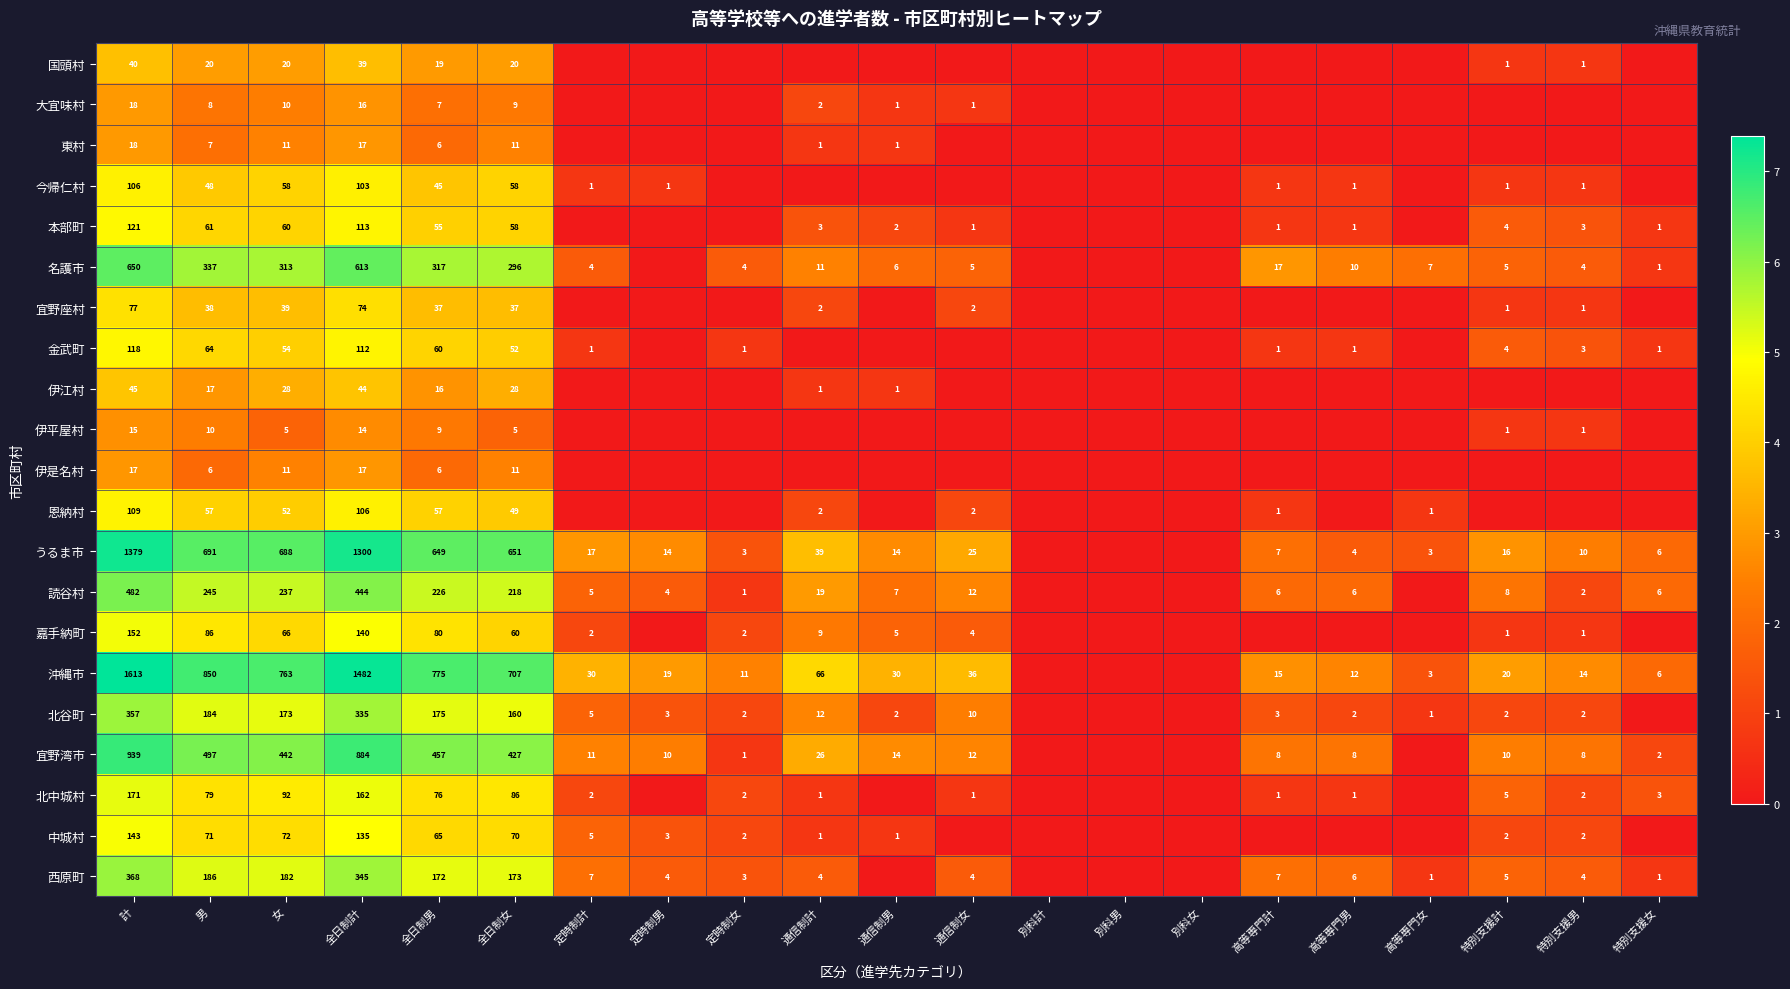

What is the total value across all series at 計?

6938